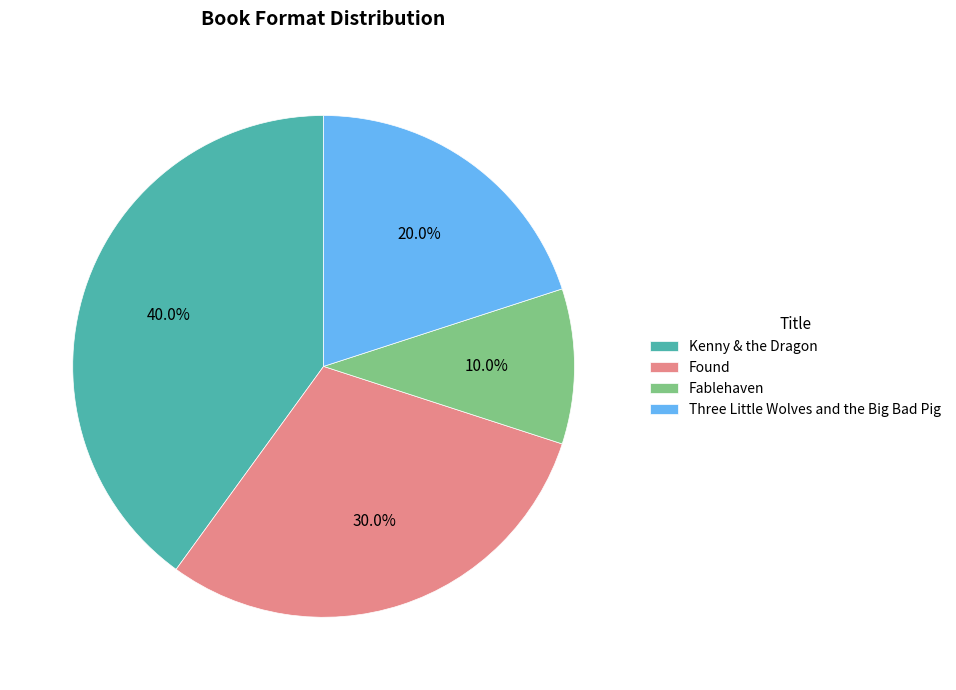

Is there any slice that represents more than half of the pie?

No